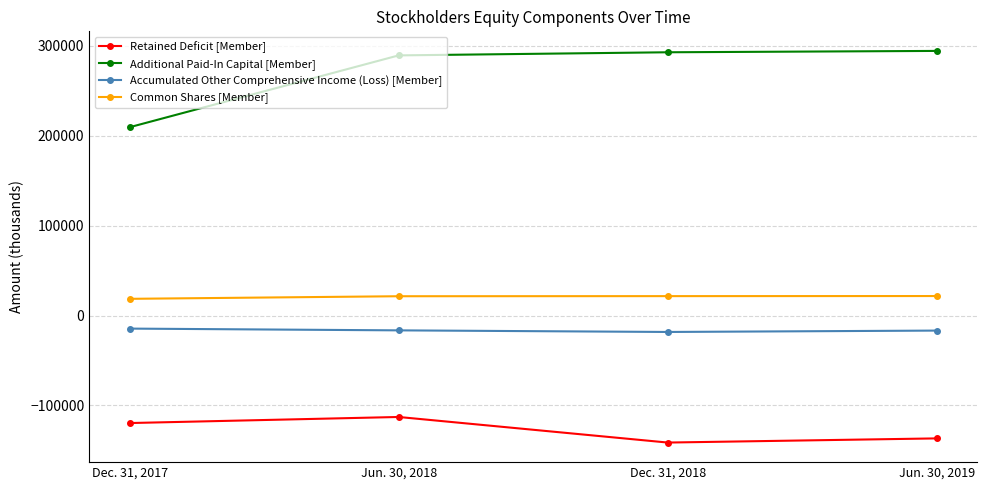

Between Dec. 31, 2017 and Jun. 30, 2018, which series saw the biggest shift?

Additional Paid-In Capital [Member]